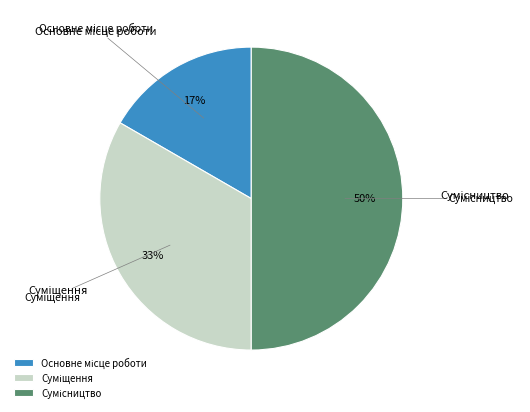

To the nearest percent, what is the average slice percentage?

33%